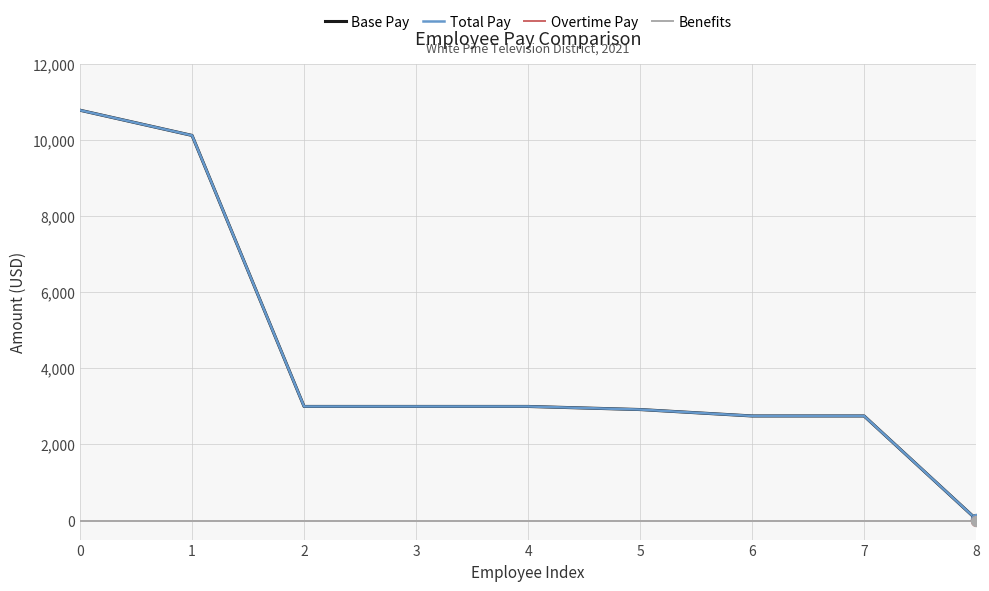

Is the value of Total Pay at 3 greater than the value of Benefits at 5?

Yes